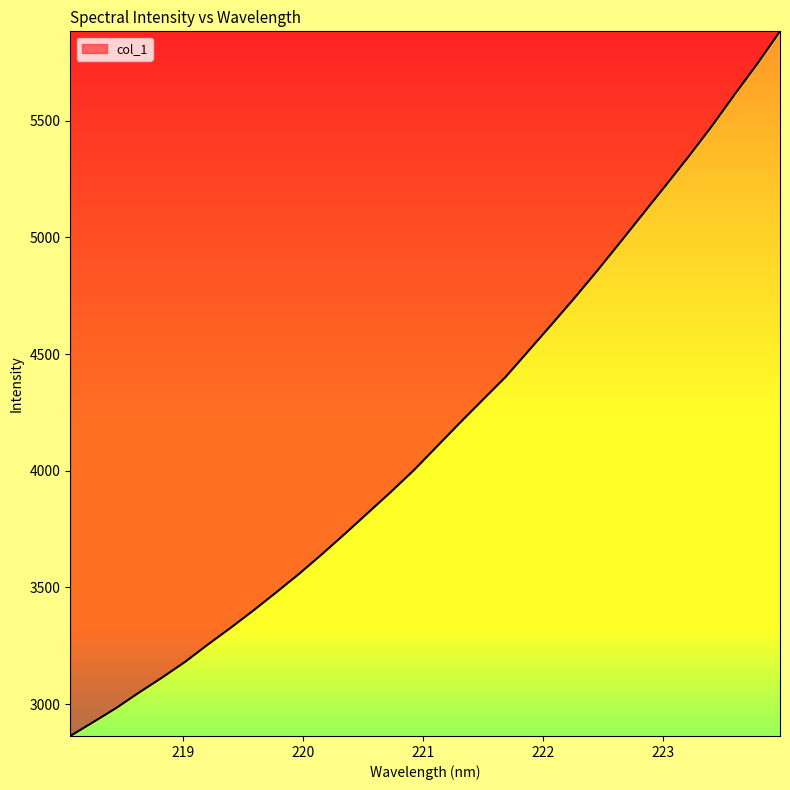

What is the smallest value displayed?

2863.1